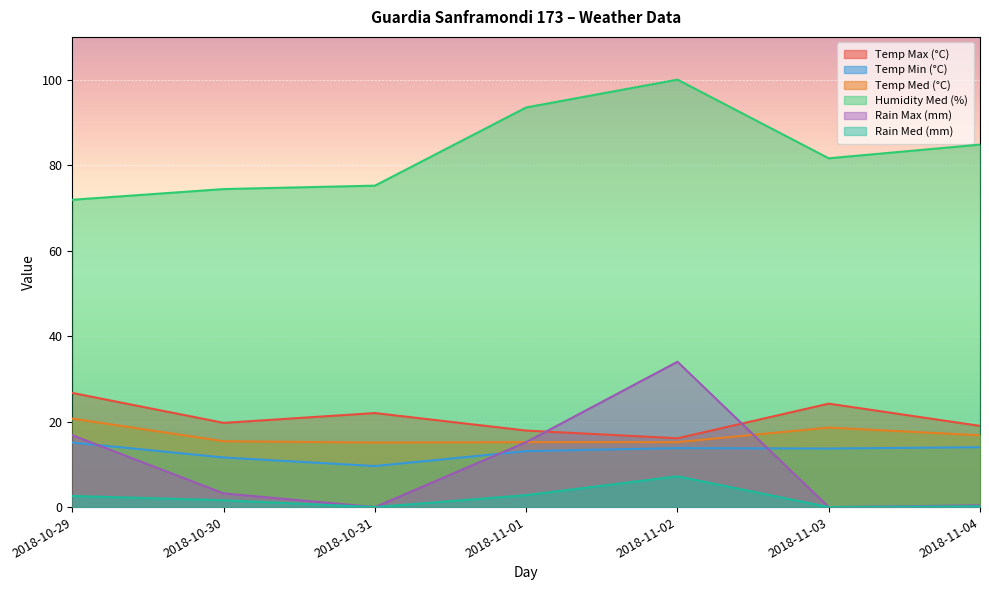

Which series has the largest total across all categories?

Humidity Med (%)